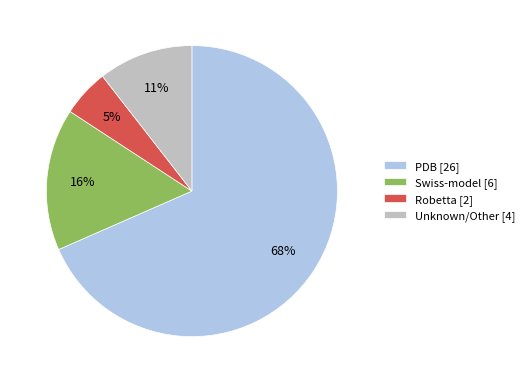

Between PDB [26] and Swiss-model [6], which is larger?

PDB [26]